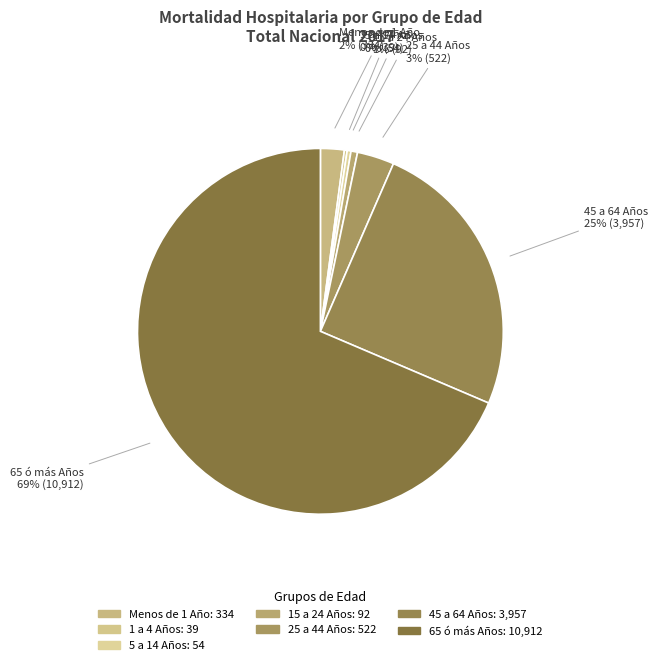

The 25 a 44 Años slice represents 12% of the pie. True or false?

False